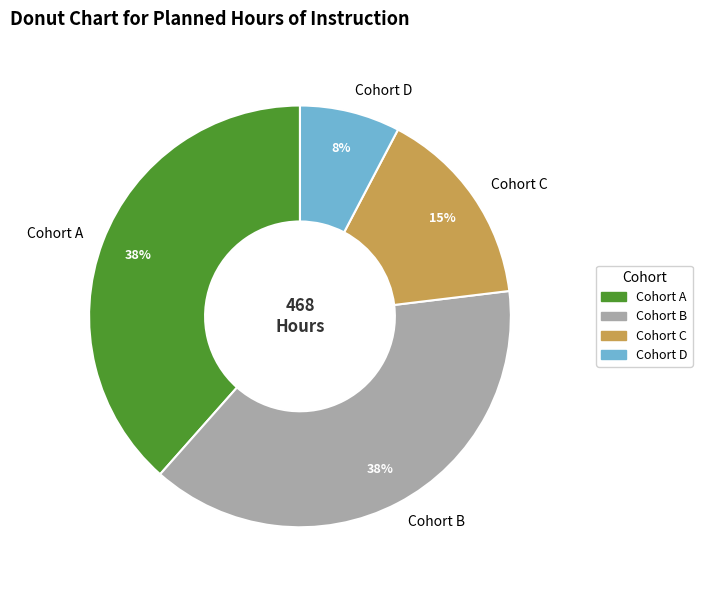

The Cohort A slice represents 38% of the pie. True or false?

True